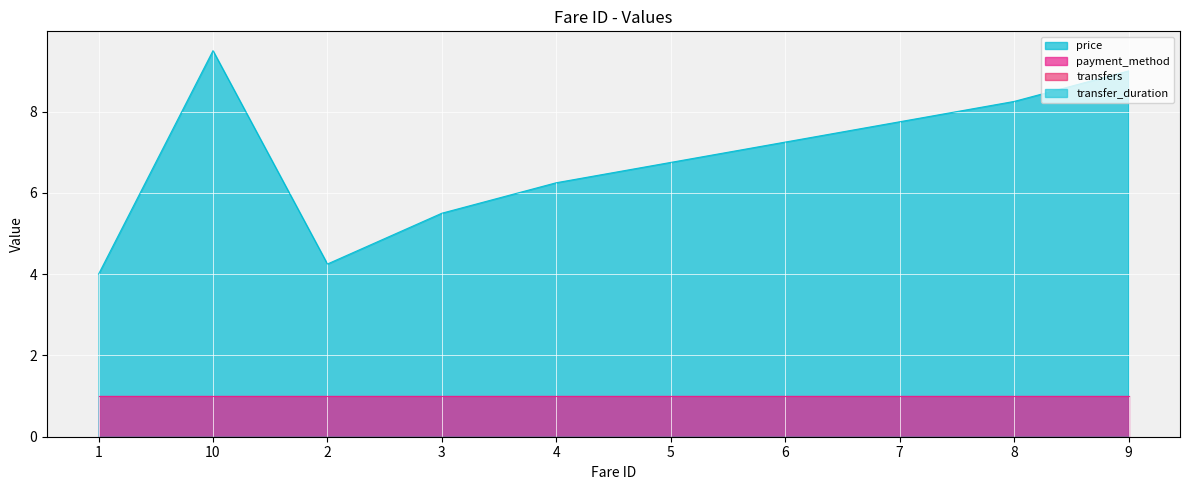

List the series in order of their peak value, highest first.

price, payment_method, transfers, transfer_duration